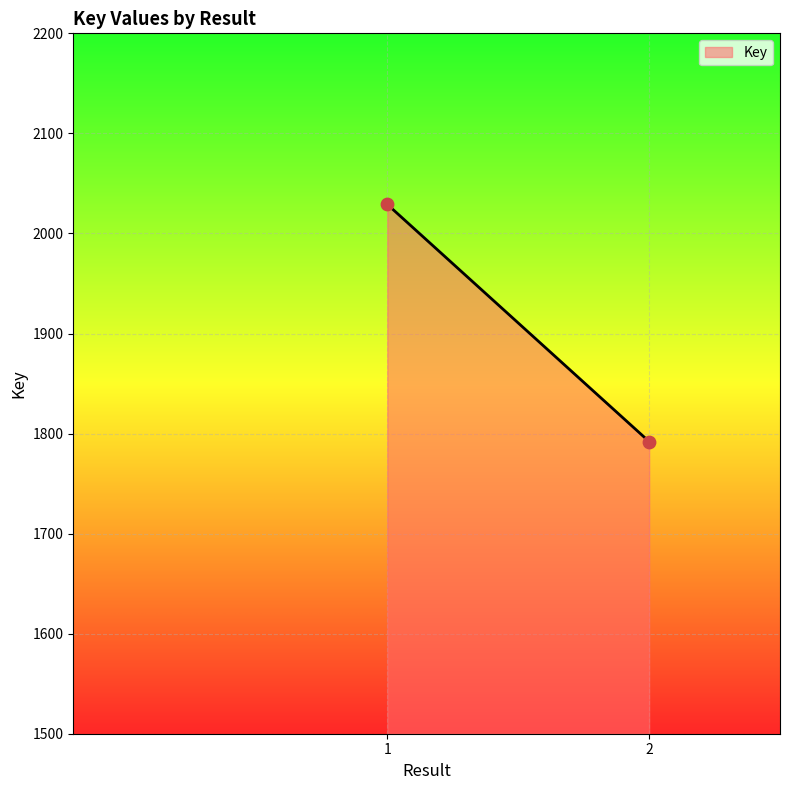

What is the range of Y values (max minus min)?

237